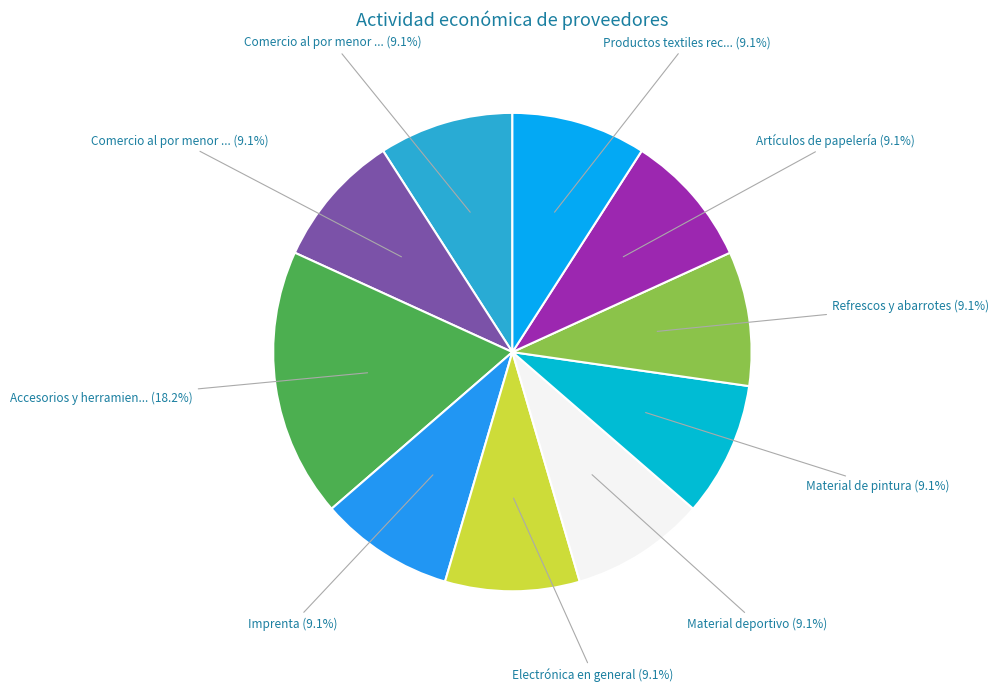

Rank the categories by value from highest to lowest.

Accesorios y herramientas del hogar, Comercio al por menor de papeleria, Comercio al por menor de artículos de papelería, Imprenta, Electrónica en general, Material deportivo, Material de pintura, Refrescos y abarrotes, Artículos de papelería, Productos textiles reciclados